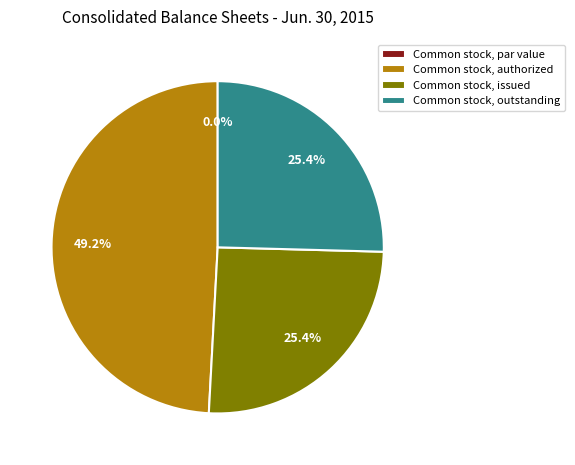

To the nearest percent, what is the average slice percentage?

25%